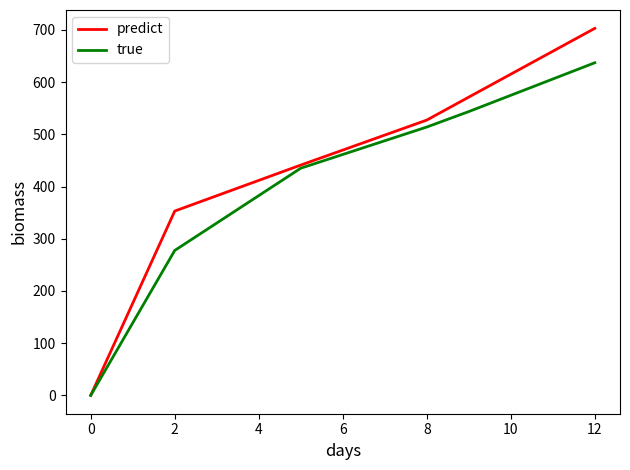

Which series has the widest spread of values?

predict